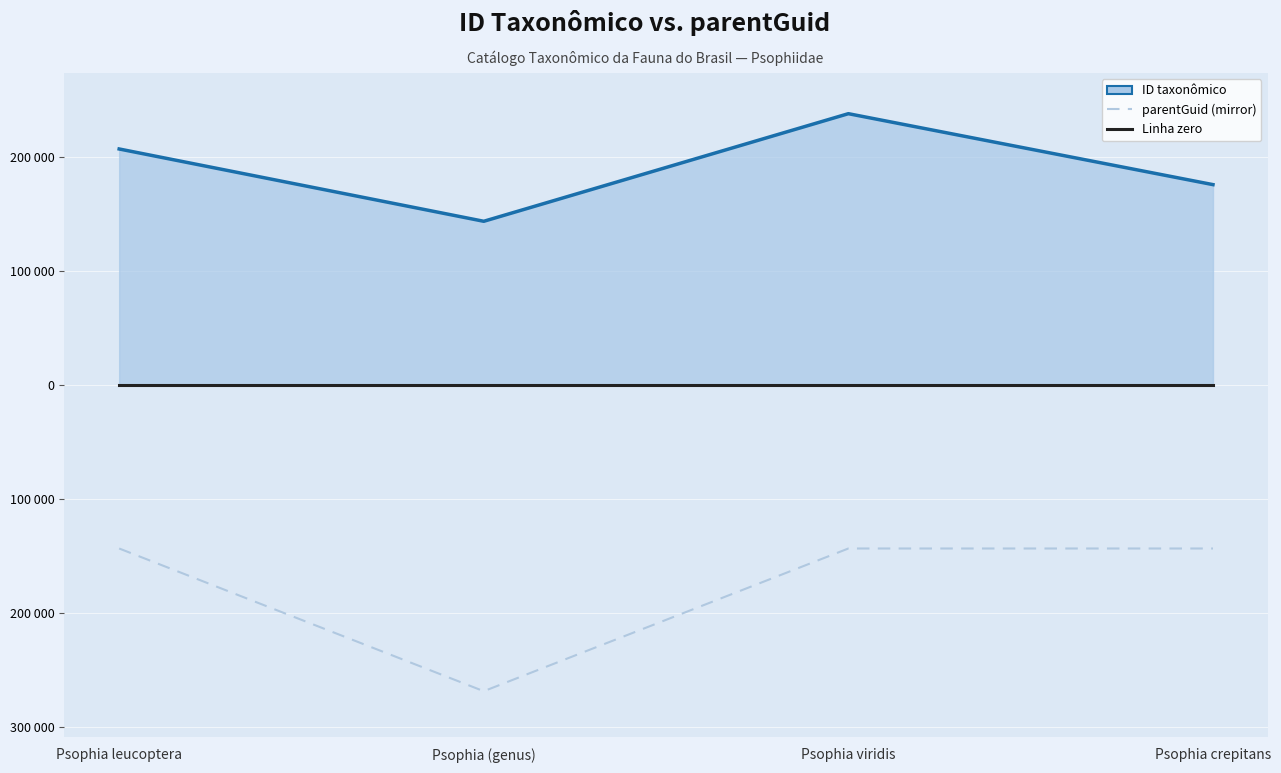

What is the value of the parentGuid (mirror) point at the 3rd from the left?

-143379